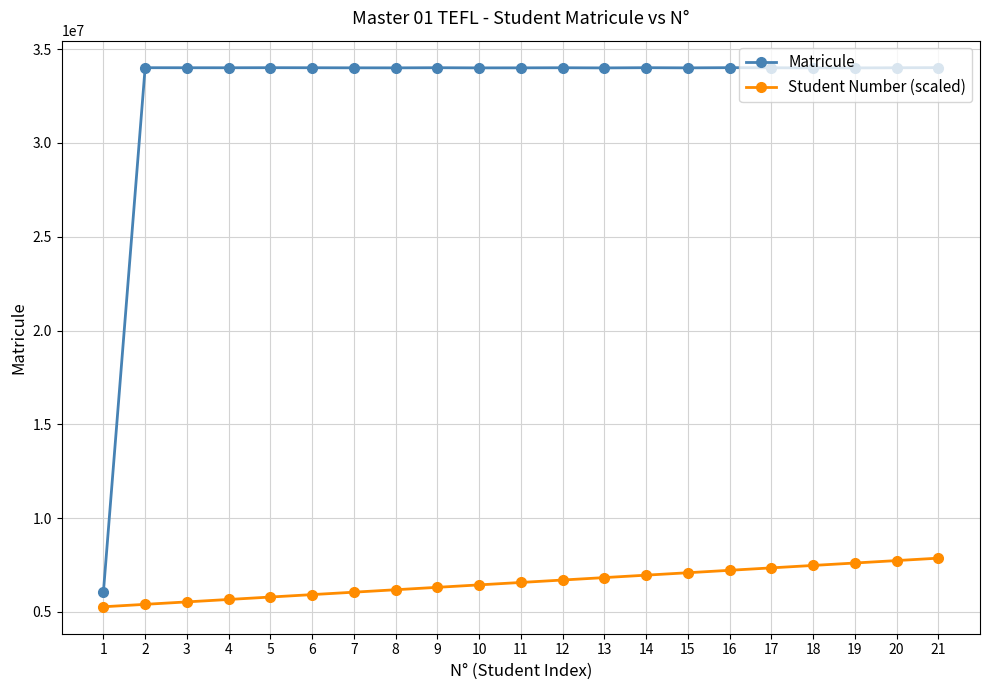

How many series are shown in this chart?

2